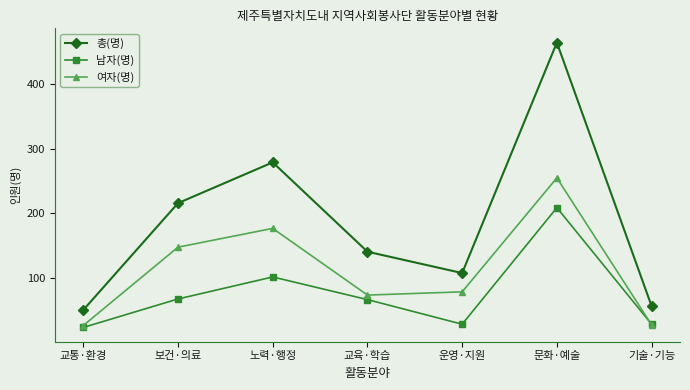

What is the label of the 2nd point from the left?

보건·의료